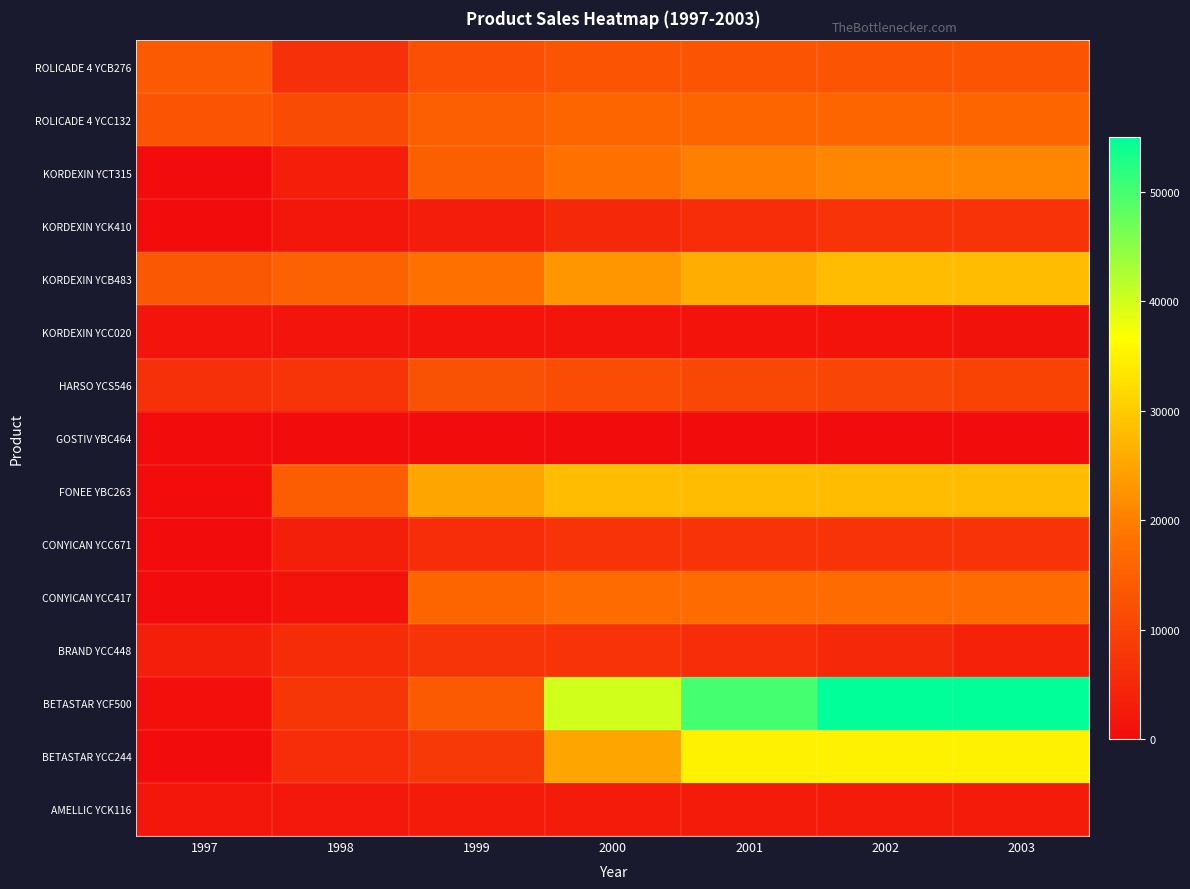

What is the total value across all series at 1998?

87779